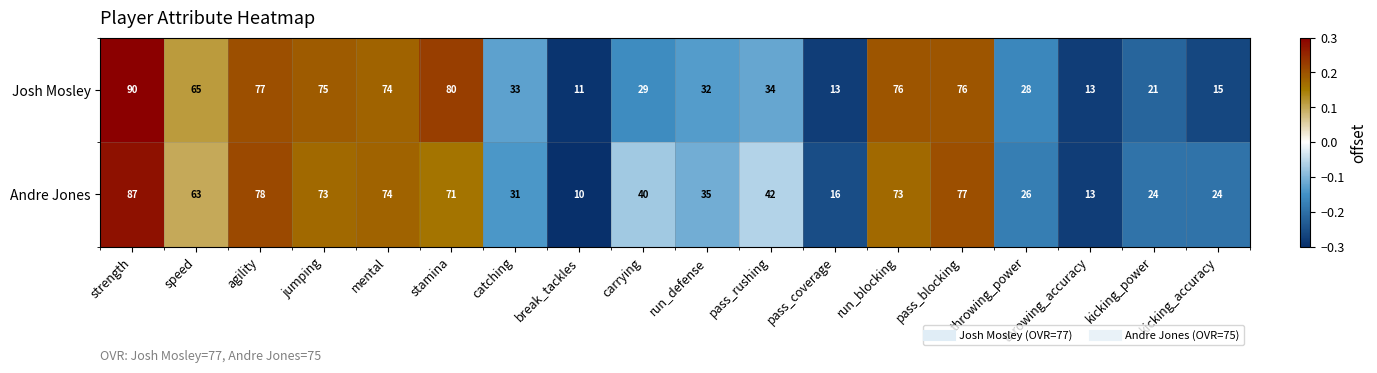

How many distinct data groups are displayed?

2